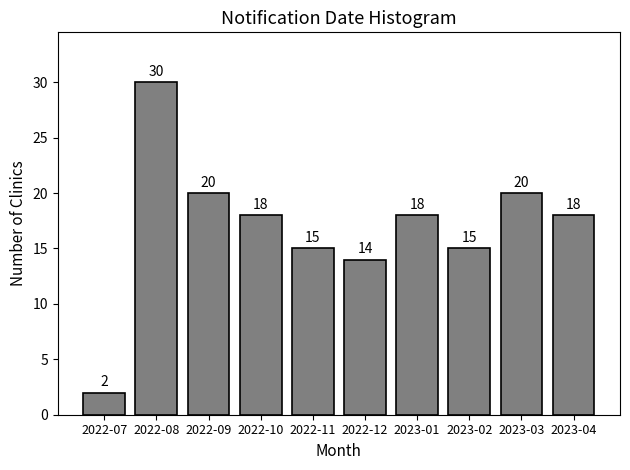

Reading left to right, transcribe all the data shown in this chart.

2	30	20	18	15	14	18	15	20	18